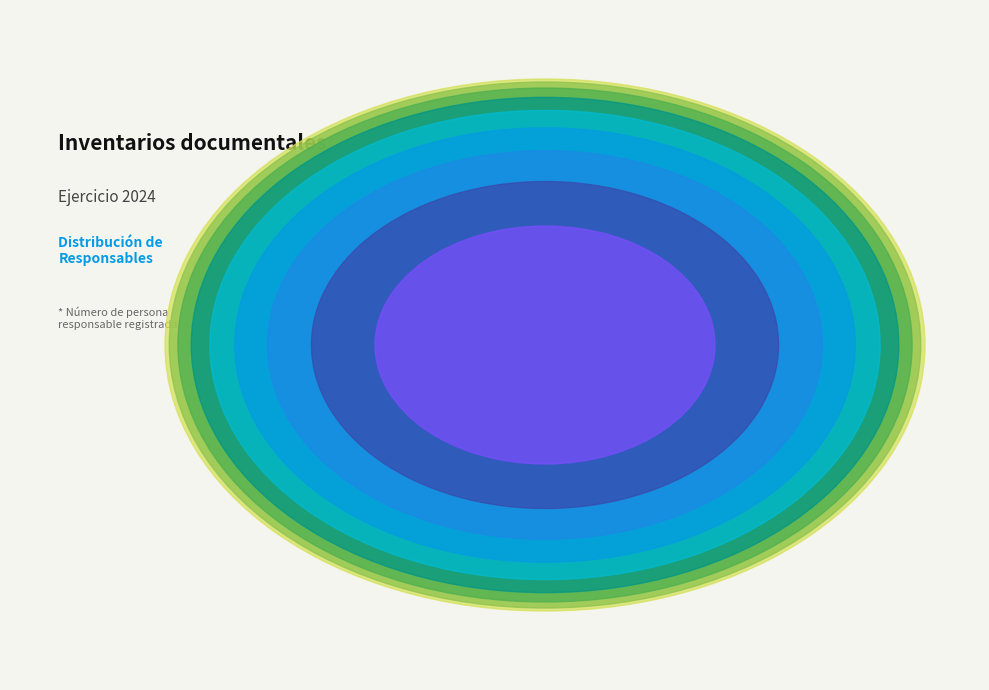

To the nearest percent, what is the combined percentage of Persona 1 and Persona 6?

16%